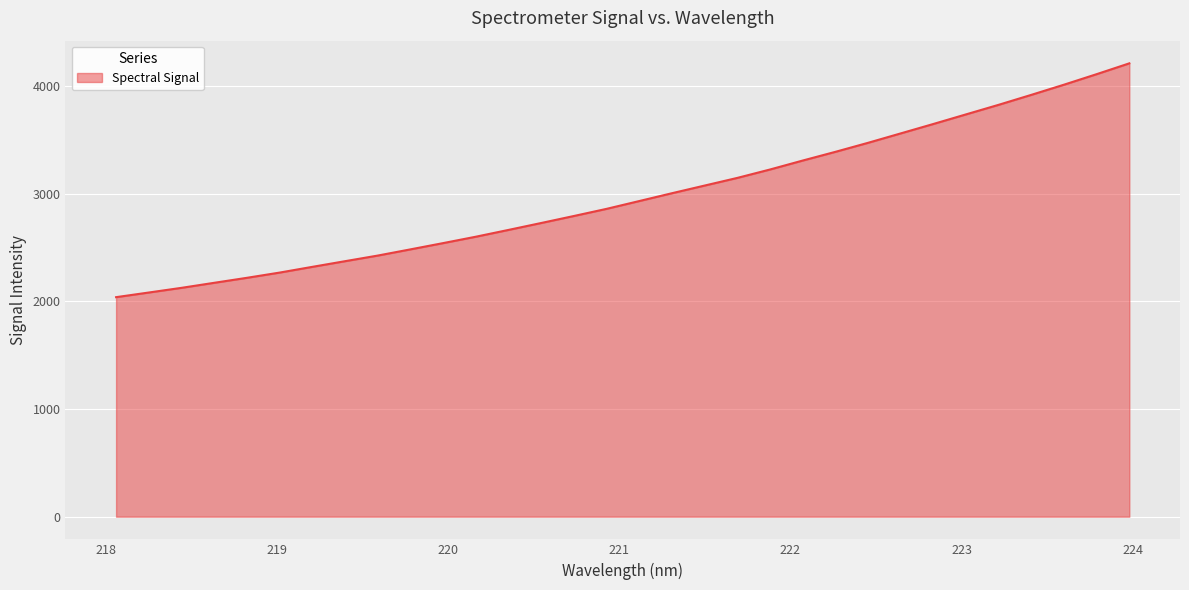

What is the smallest value displayed?

2040.2